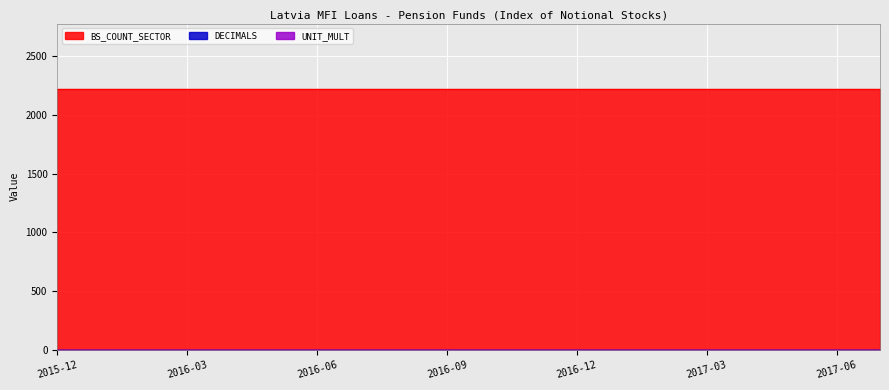

At which label does UNIT_MULT reach its minimum?

2015-12